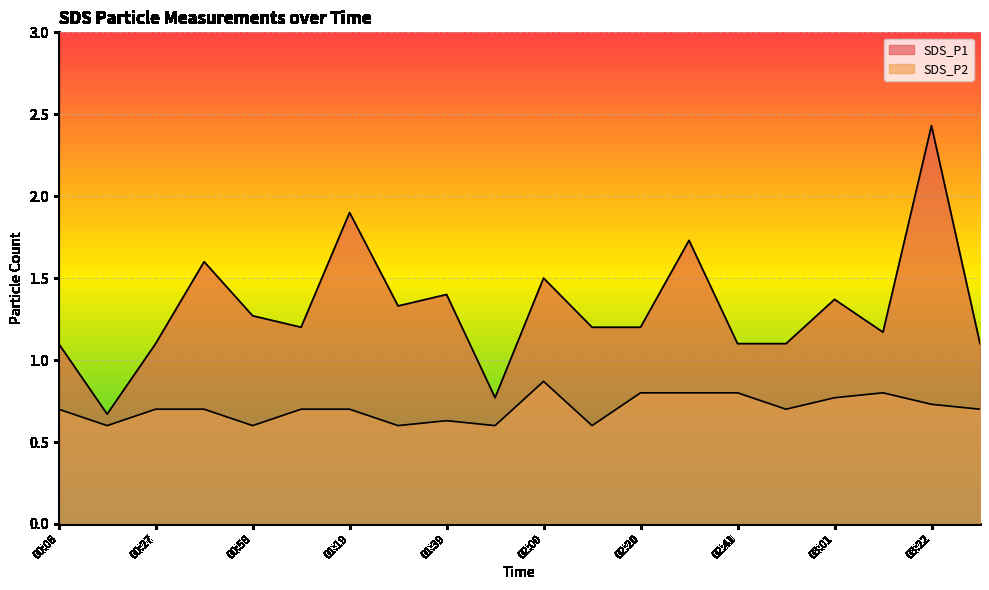

What is the value of the SDS_P1 point at the 5th from the left?

1.3